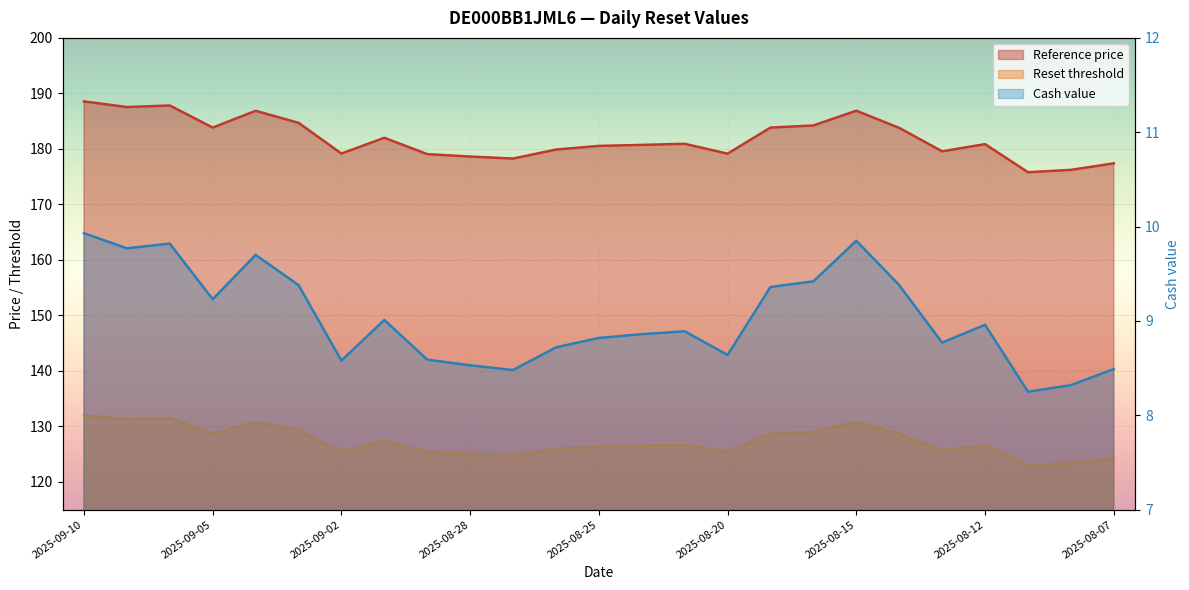

Reading left to right, what are all the values shown in this chart?

Reset threshold: 188.6	187.5	187.8	183.8	186.9	184.7	179.2	182.0	179.1	178.6	178.3	179.9	180.5	180.7	180.9	179.1	183.8	184.2	186.9	183.8	179.6	180.9	175.8	176.2	177.4
Reference price: 132.0	131.3	131.5	128.7	130.8	129.3	125.4	127.4	125.3	125.0	124.8	125.9	126.4	126.5	126.6	125.4	128.7	129.0	130.8	128.6	125.7	126.6	123.1	123.4	124.2
Cash value: 9.9	9.8	9.8	9.2	9.7	9.4	8.6	9.0	8.6	8.5	8.5	8.7	8.8	8.9	8.9	8.6	9.4	9.4	9.8	9.4	8.8	9.0	8.2	8.3	8.5